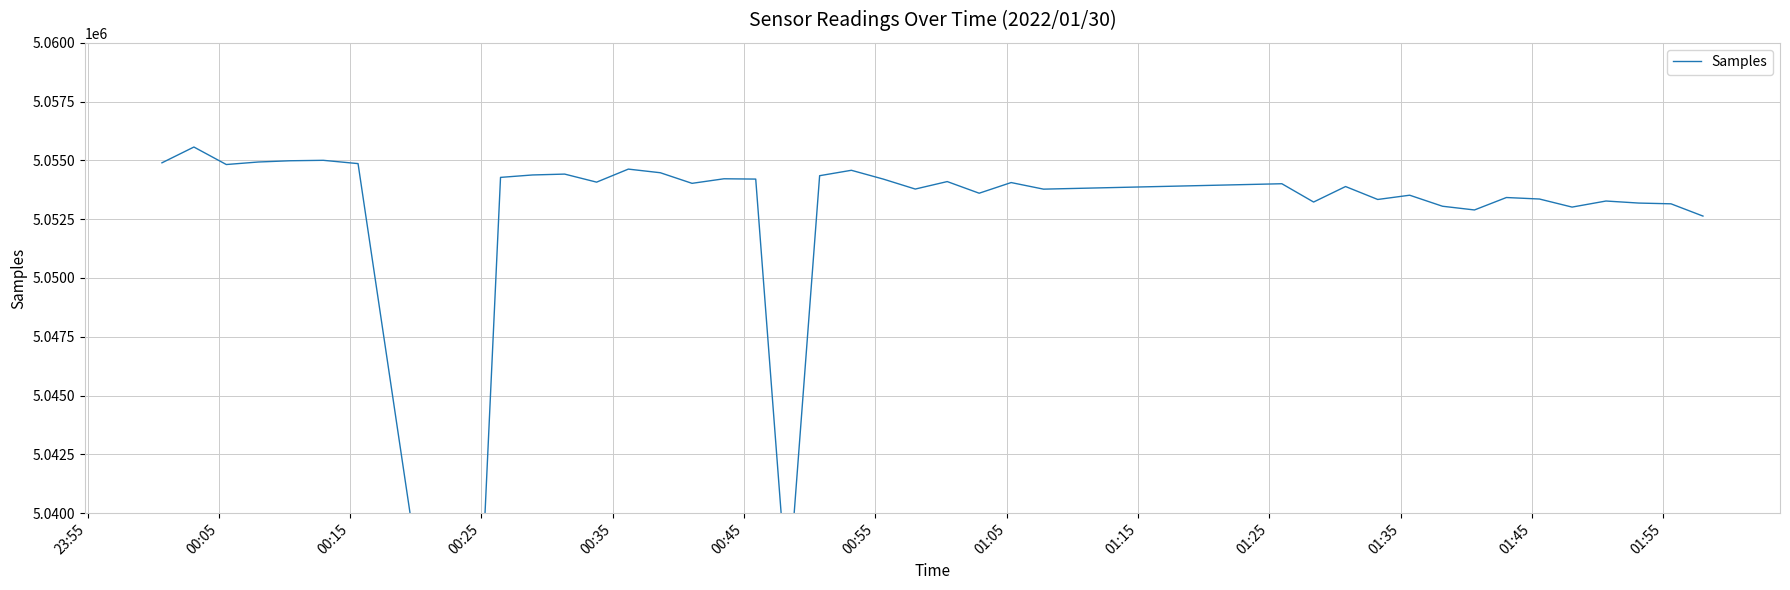

What is the difference between the maximum and minimum values?

31928